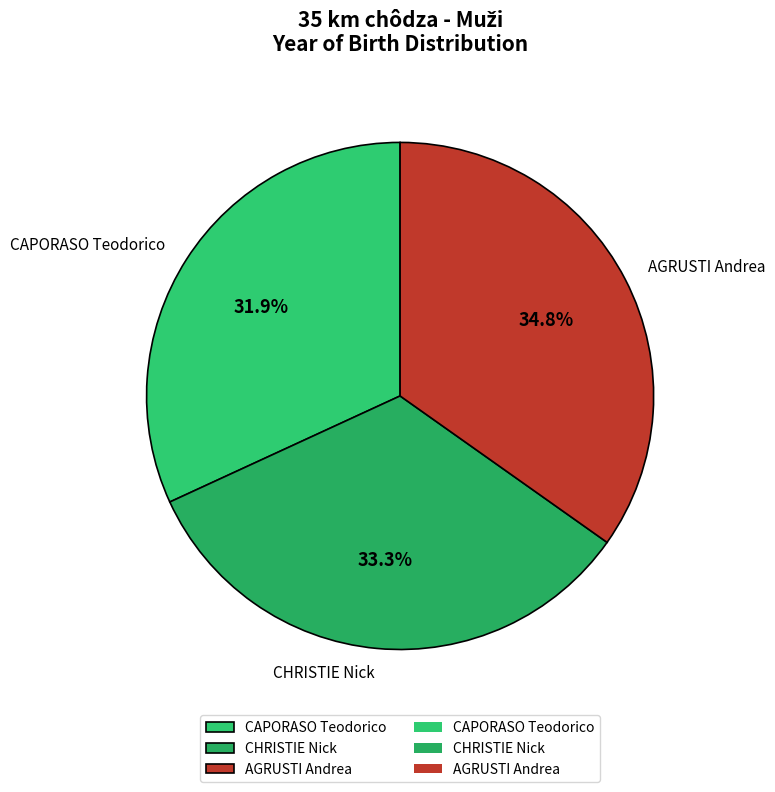

How many slices are in this pie chart?

3